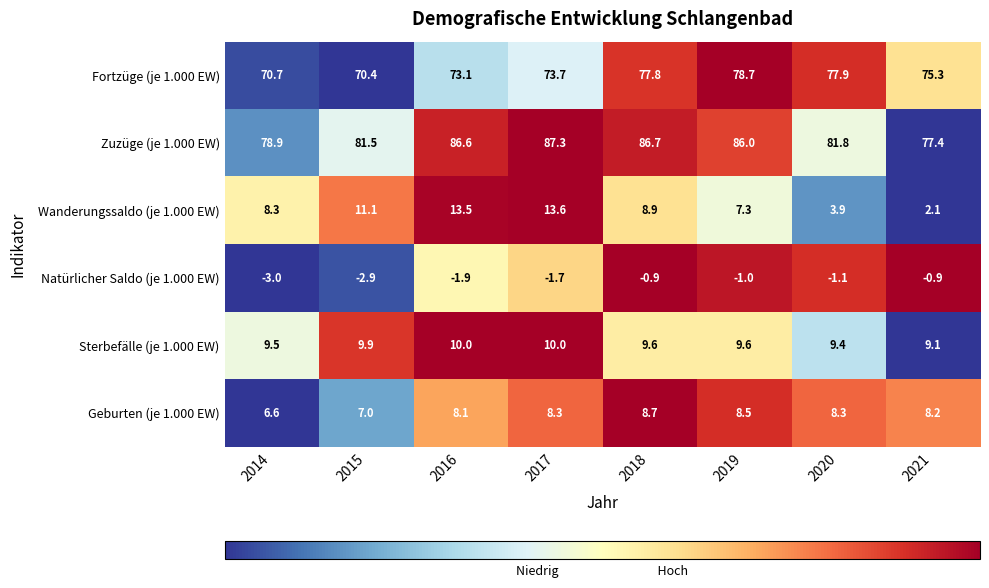

Which series changed the most between 2019 and 2020?

Zuzüge (je 1.000 EW)